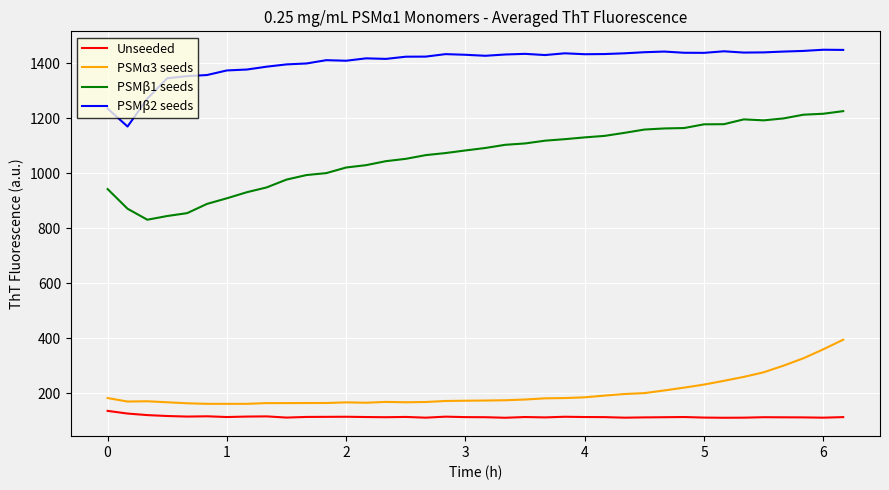

Which series has the largest total across all categories?

PSMβ2 seeds